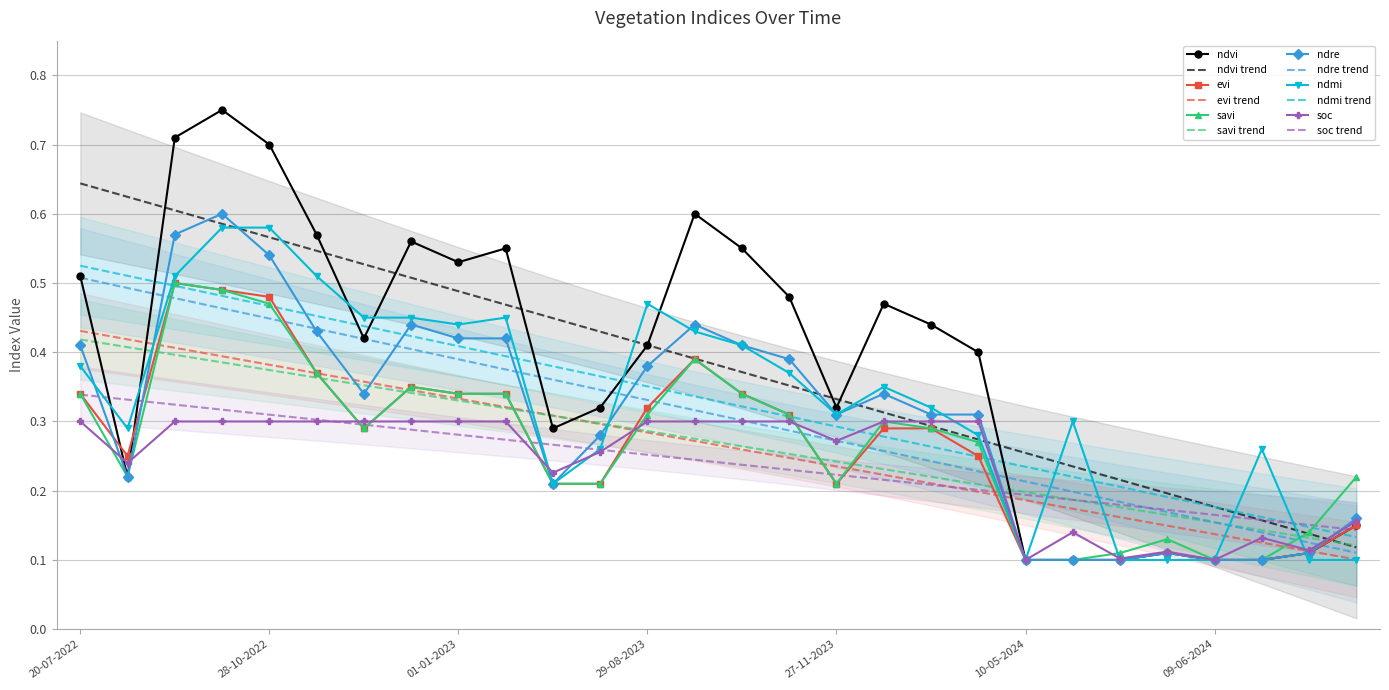

How many lines are shown in the chart?

6